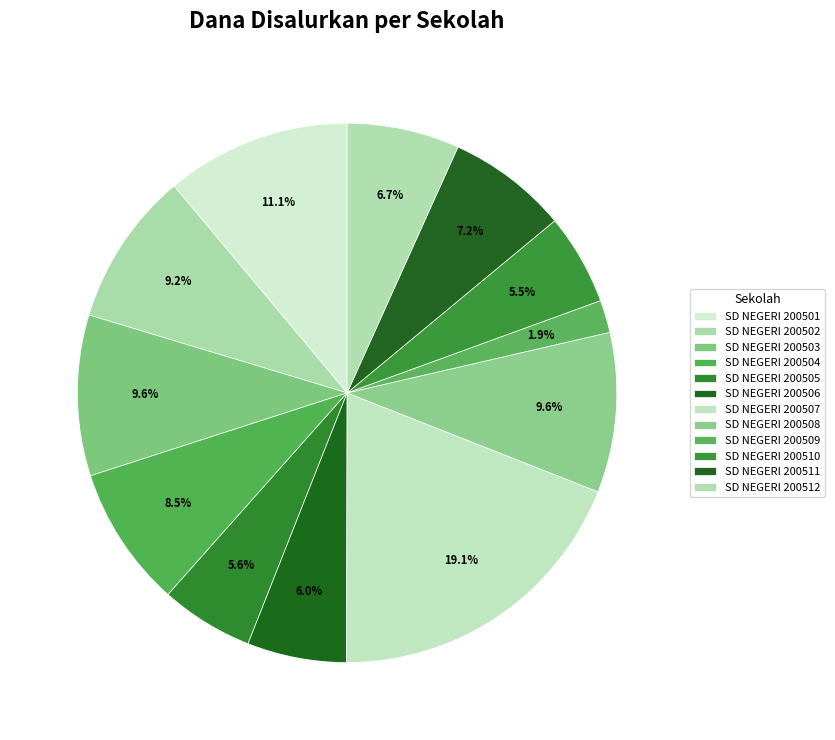

Does any single category account for the majority?

No